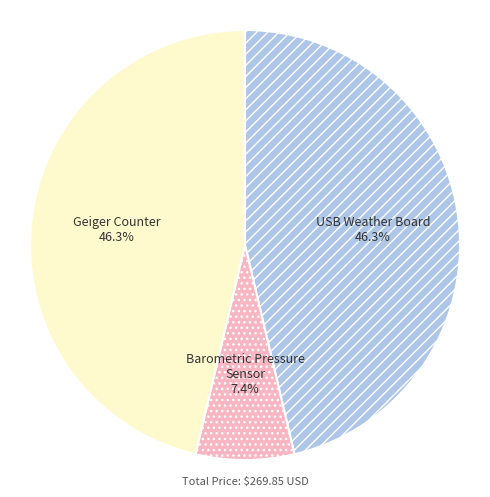

Is there a majority slice in this chart?

No